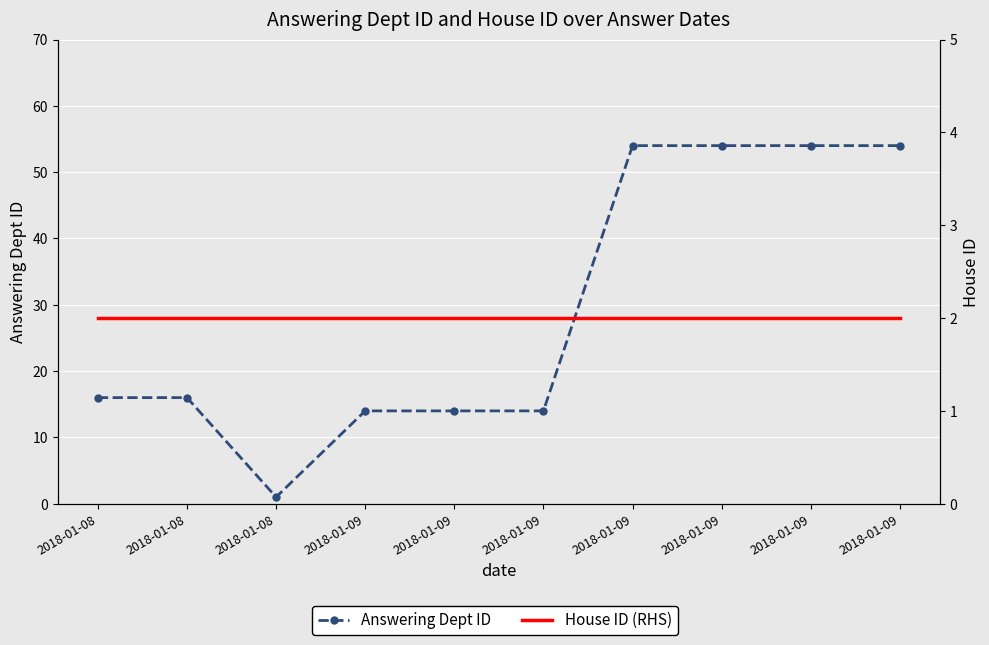

Which category has the highest value in the House ID (RHS) series?

2018-01-08